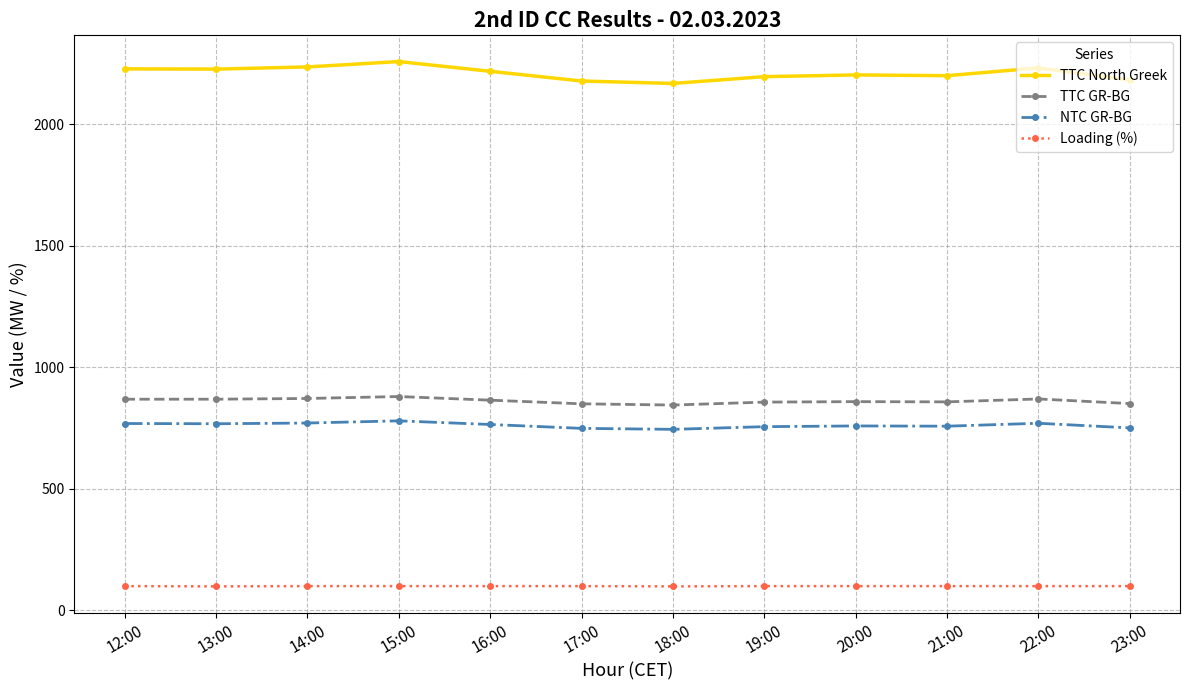

Which category has the highest value across all series?

15:00